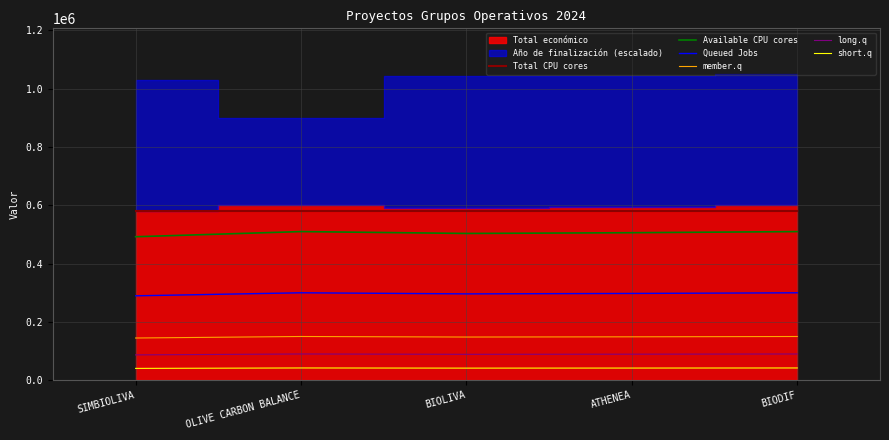

At which label does member.q first exceed 148859?

OLIVE CARBON BALANCE